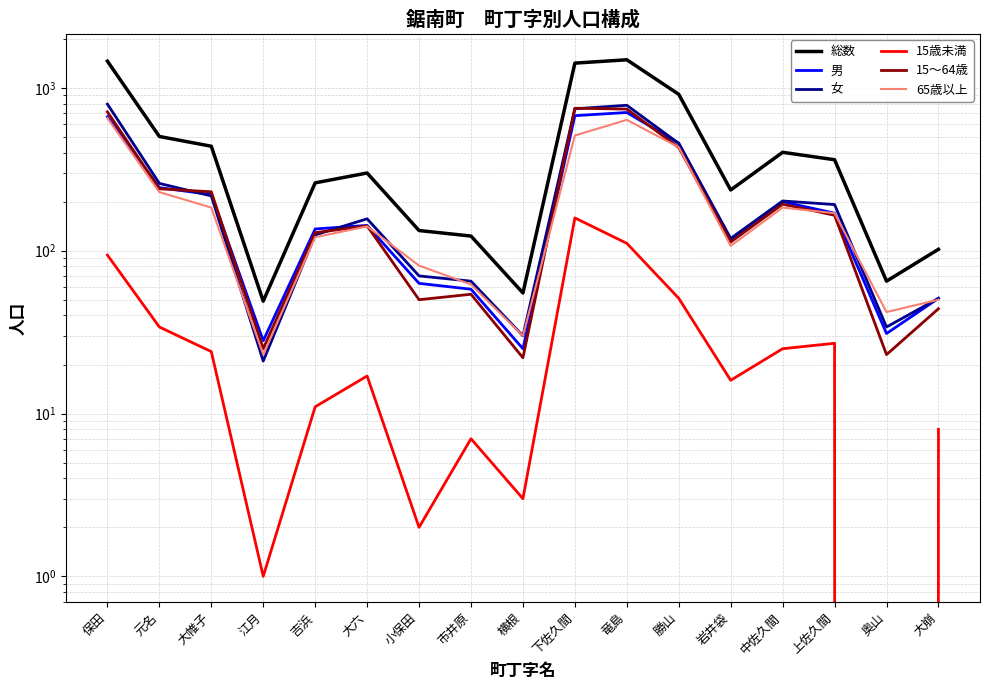

Reading right to left, list all the values displayed in this chart.

総数: 102	65	362	402	236	913	1488	1419	55	123	133	300	261	49	438	503	1459
男: 51	31	170	200	117	457	706	675	25	58	63	143	136	28	221	244	664
女: 51	34	192	202	119	456	782	744	30	65	70	157	125	21	217	259	795
15歳未満: 8	0	27	25	16	51	111	159	3	7	2	17	11	1	24	34	94
15～64歳: 44	23	165	193	113	430	741	750	22	54	50	142	129	25	230	240	712
65歳以上: 50	42	170	184	107	432	636	510	30	62	81	141	121	23	184	229	653